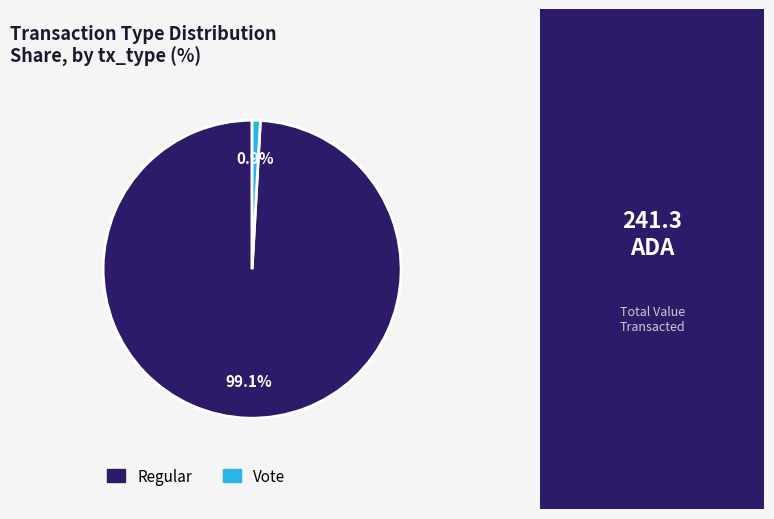

To the nearest percent, what is the average slice percentage?

50%